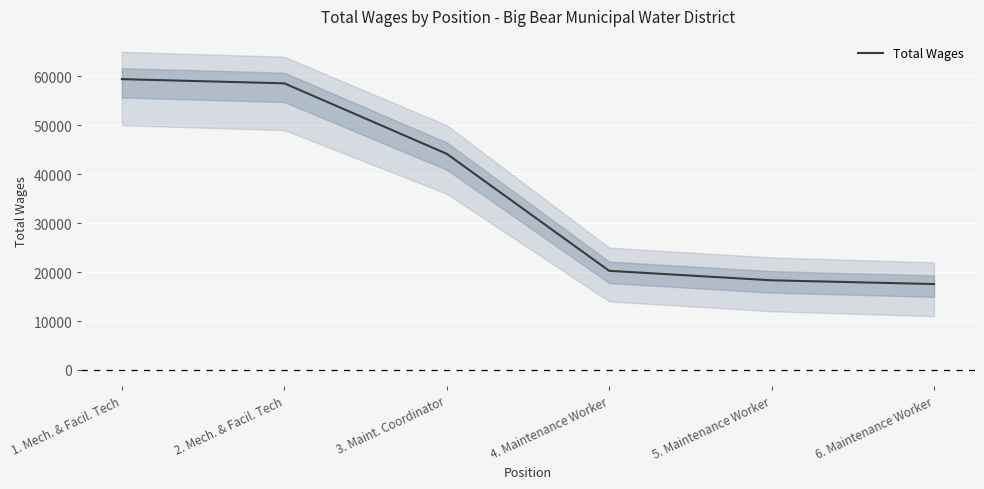

Is it true that the value at 5. Maintenance Worker is 18324?

True